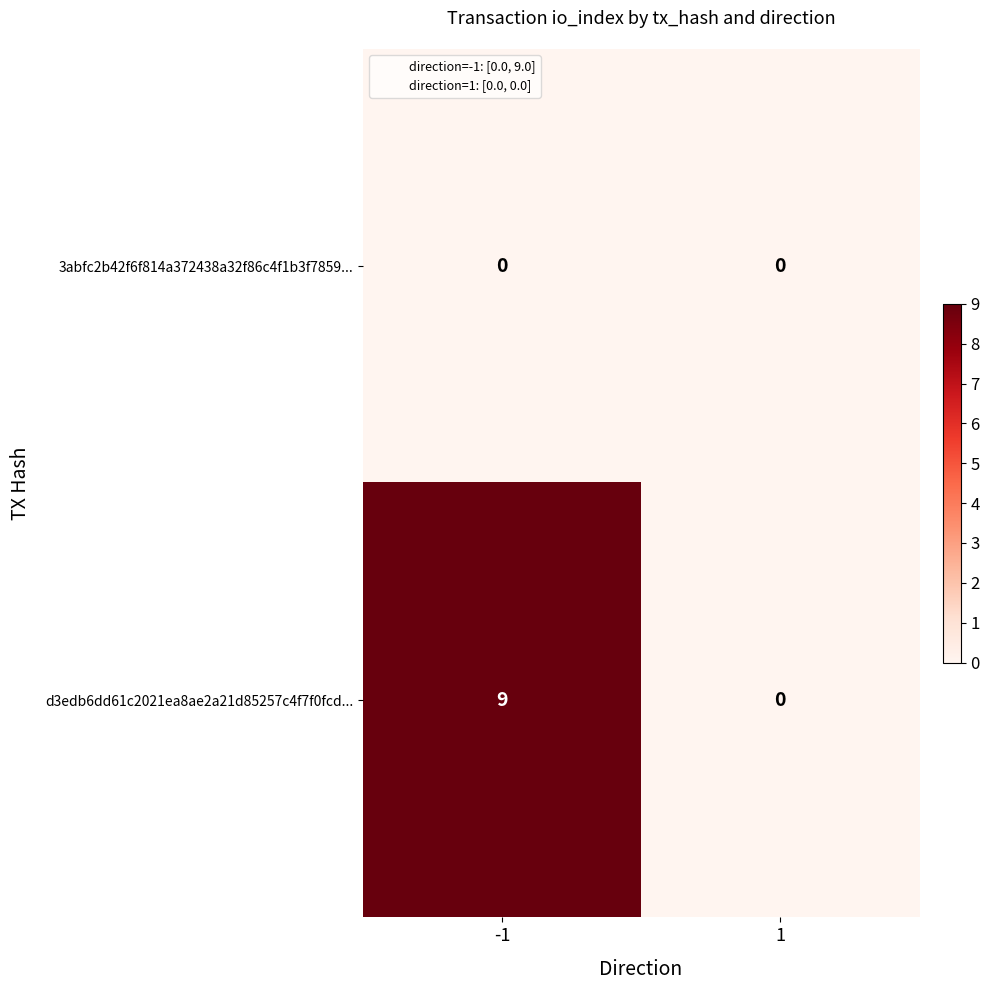

At how many categories does at least one series exceed 4?

1